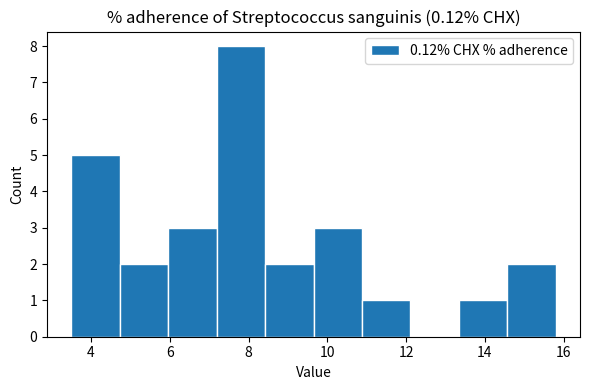

How tall is the bar that spans 10.8 to 12.2 on the x-axis? Neither the bar edges nor the heights are printed on the chart, so give them approximately, as read against the axes.

1